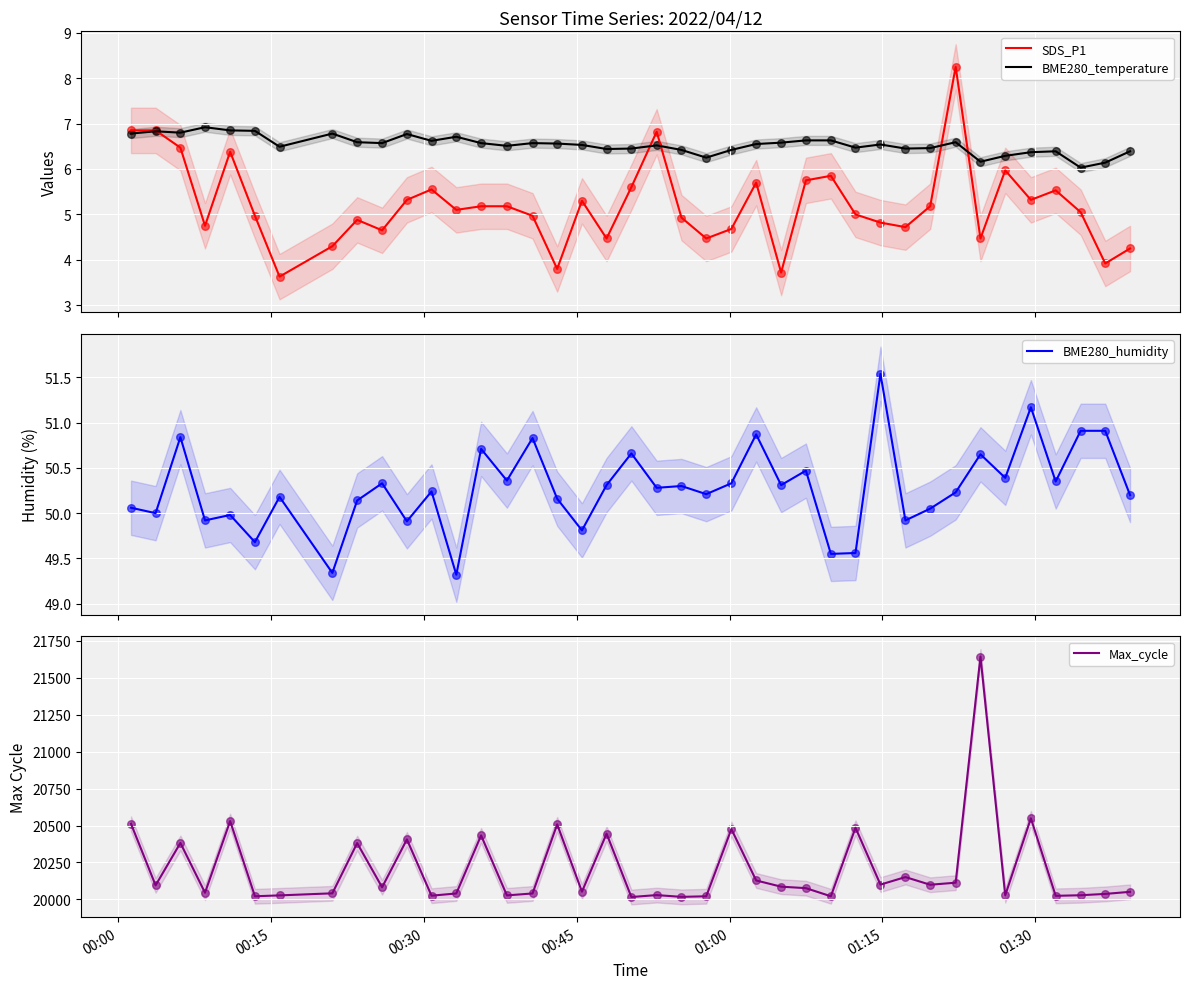

Which series contains the highest Y value?

Max_cycle